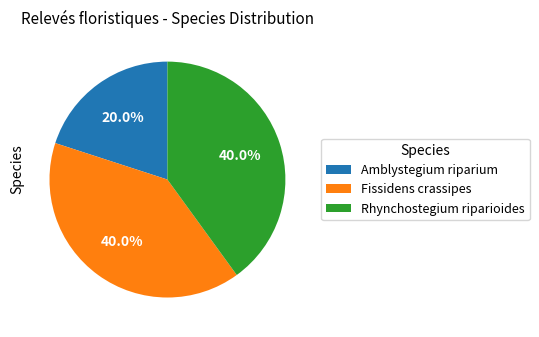

True or false: Rhynchostegium riparioides accounts for 40% of the total.

True